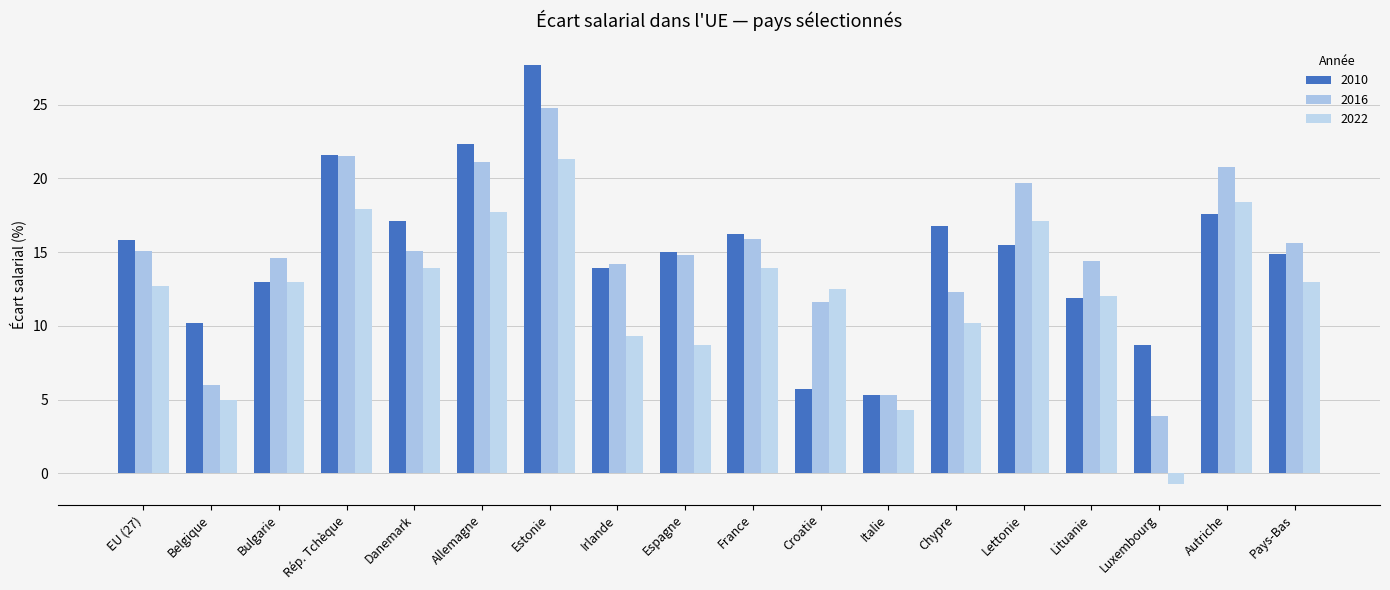

What is the value of the 2016 bar at the 13th from the left?

12.3